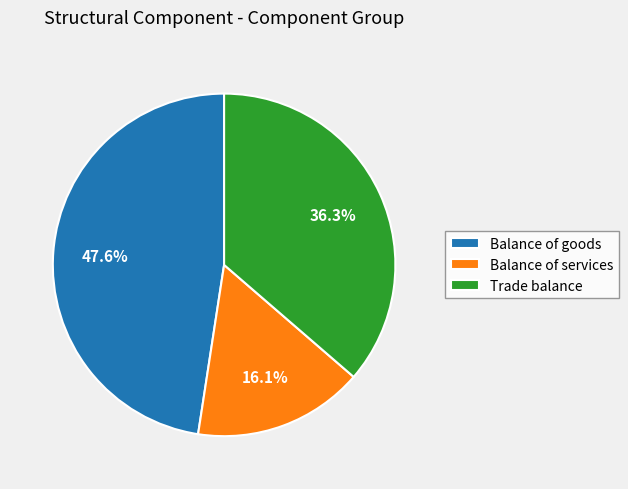

How many slices are in this pie chart?

3